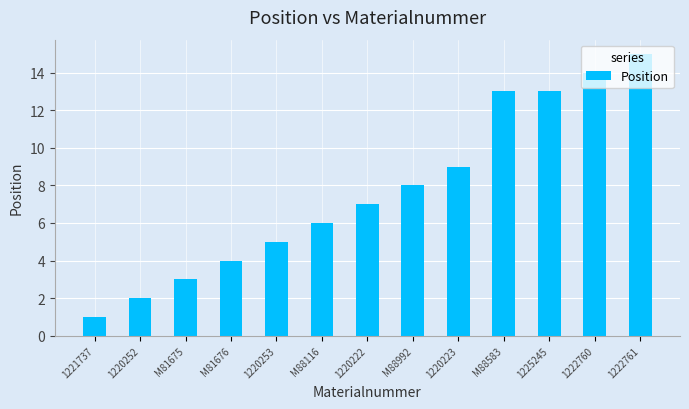

How many values are below 7?

6